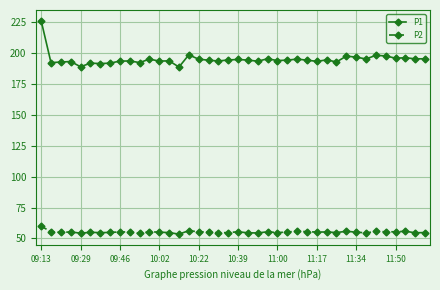

How many series are shown in this chart?

2